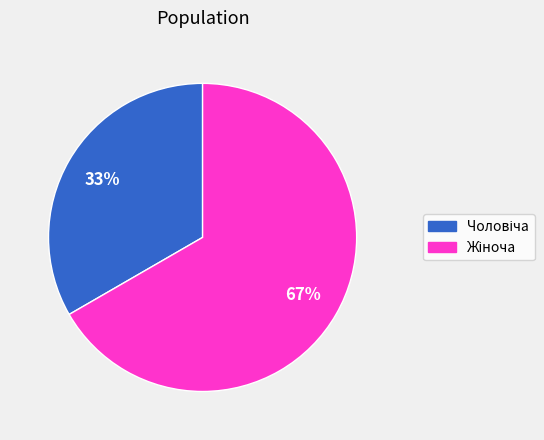

To the nearest percent, what is the average slice percentage?

50%